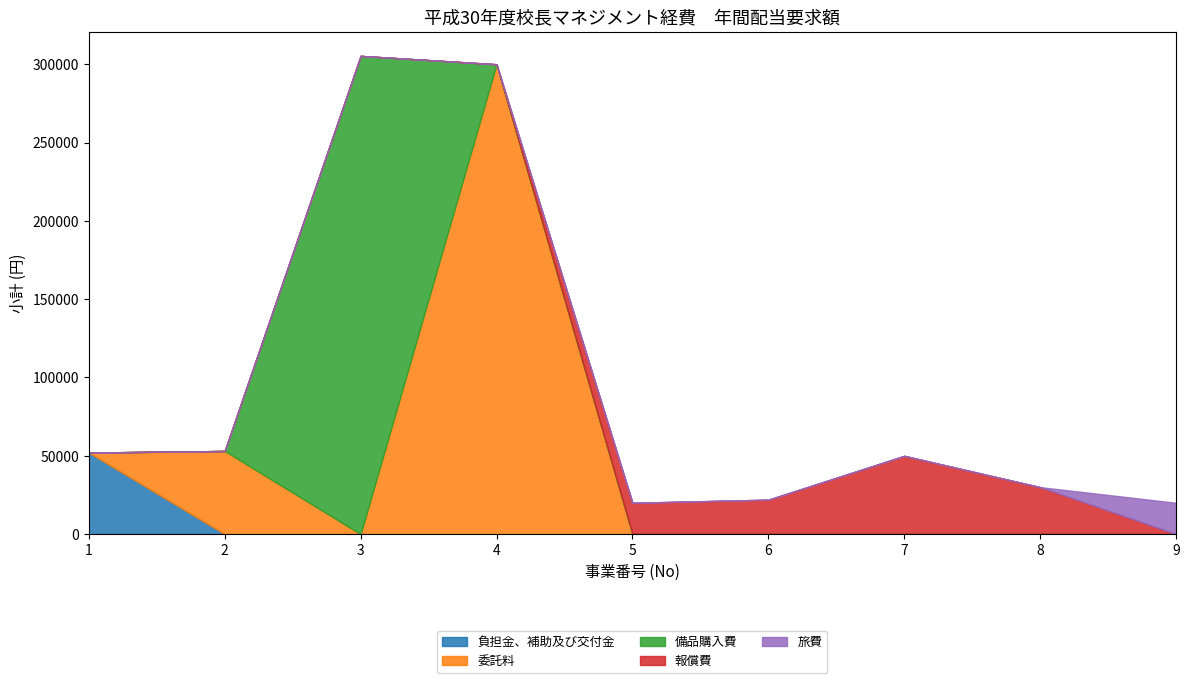

Which category has the highest value in the 報償費 series?

7